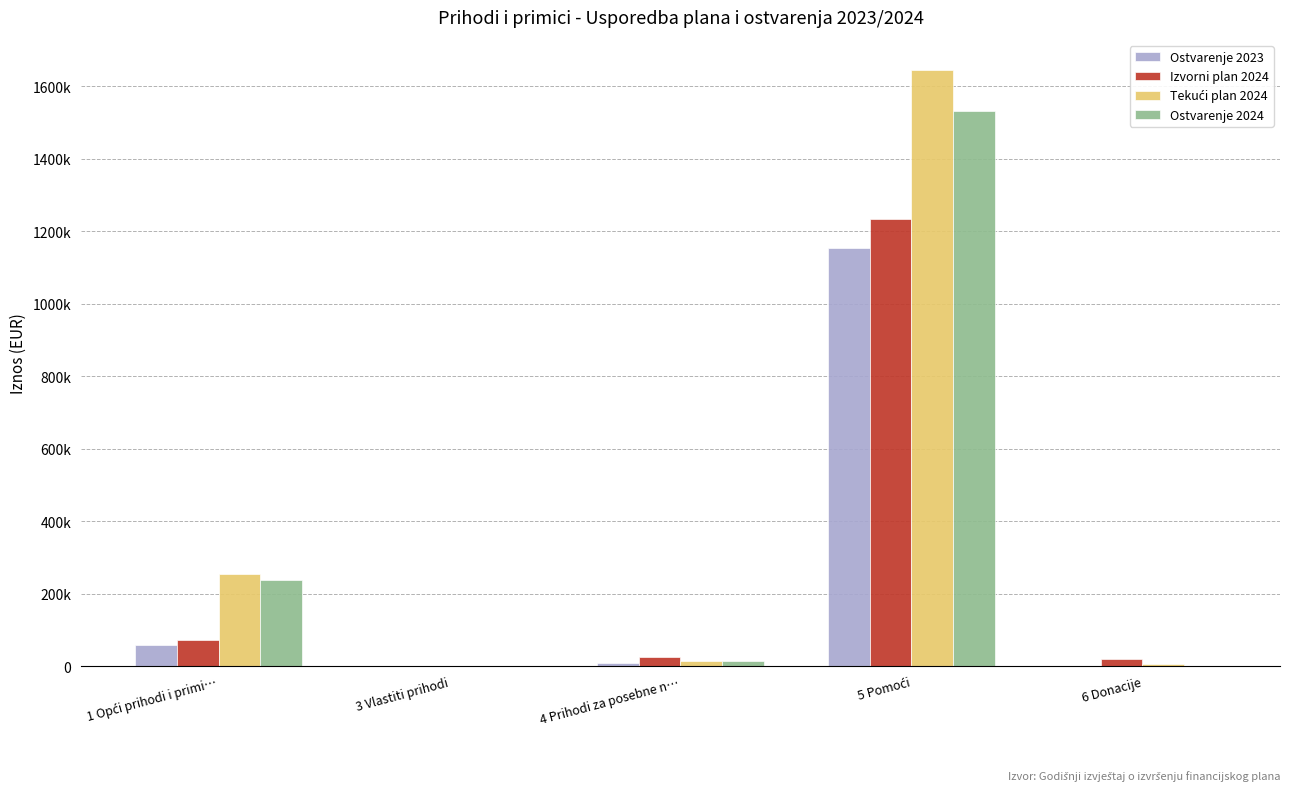

True or false: Ostvarenje 2024 has a value of 238265.9 at 1 Opći prihodi i primi….

True